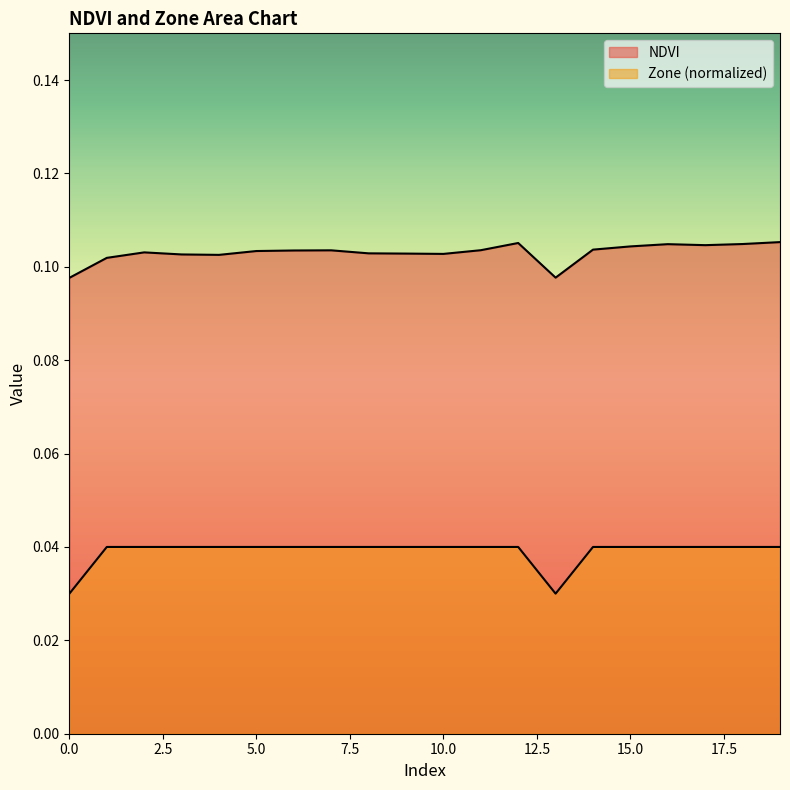

How many NDVI values are between 0 and 1?

20